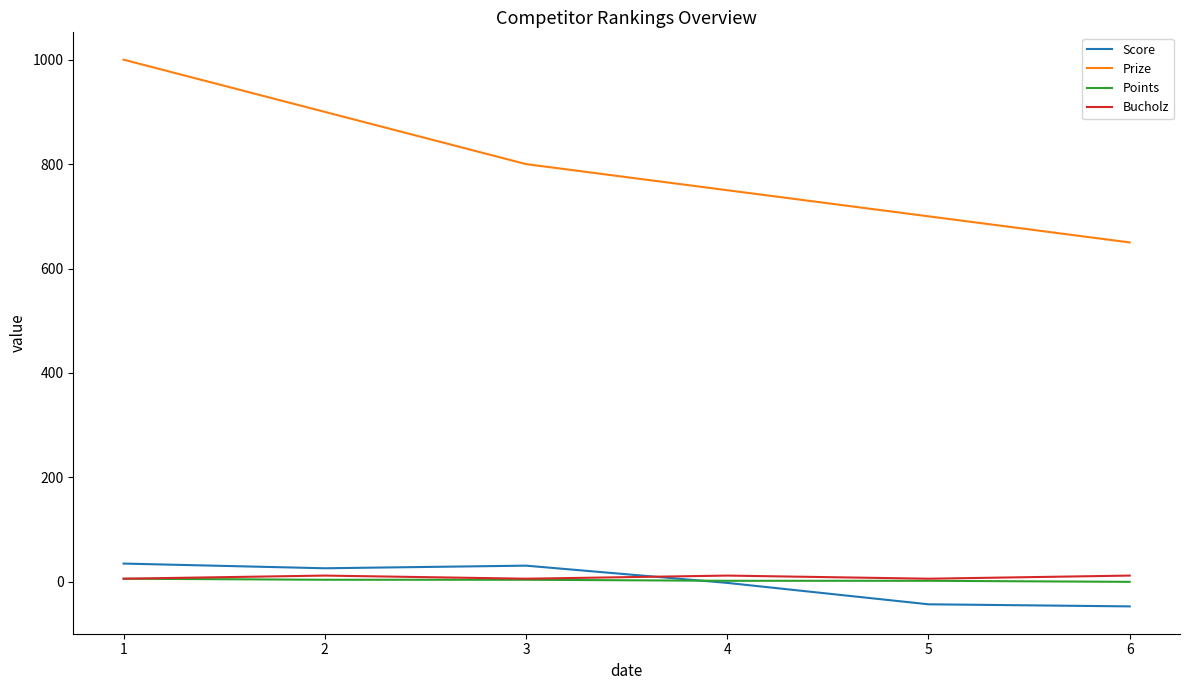

Is the value of Bucholz at 5 greater than the value of Score at 5?

Yes